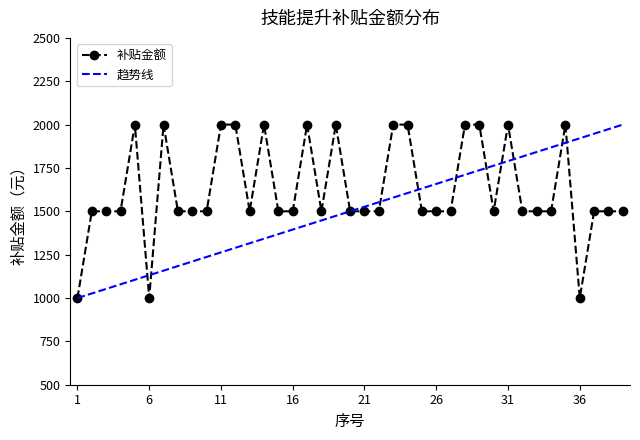

Reading left to right, what are all the values shown in this chart?

1000	1500	1500	1500	2000	1000	2000	1500	1500	1500	2000	2000	1500	2000	1500	1500	2000	1500	2000	1500	1500	1500	2000	2000	1500	1500	1500	2000	2000	1500	2000	1500	1500	1500	2000	1000	1500	1500	1500